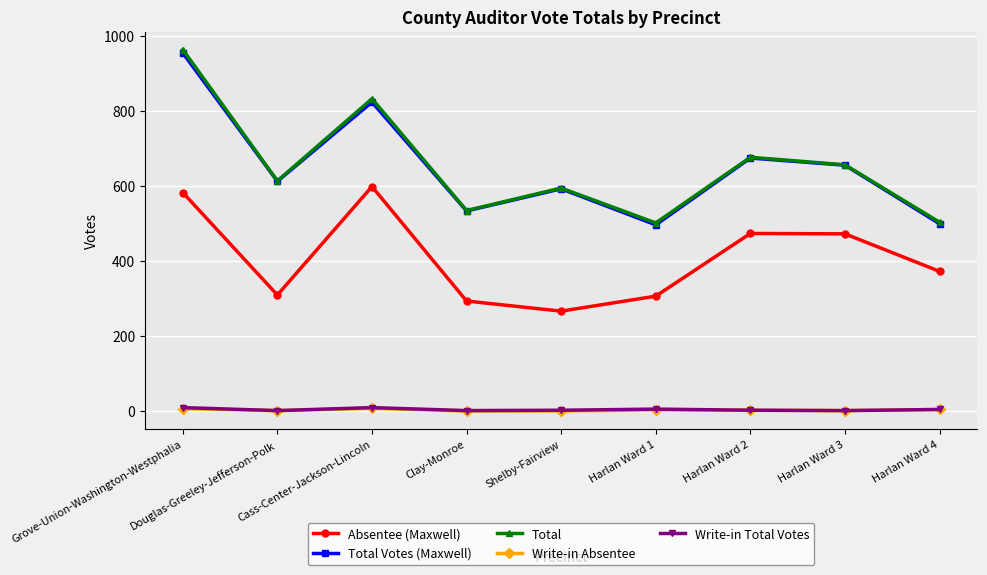

What are all the series names shown in the legend?

Absentee (Maxwell), Total Votes (Maxwell), Total, Write-in Absentee, Write-in Total Votes